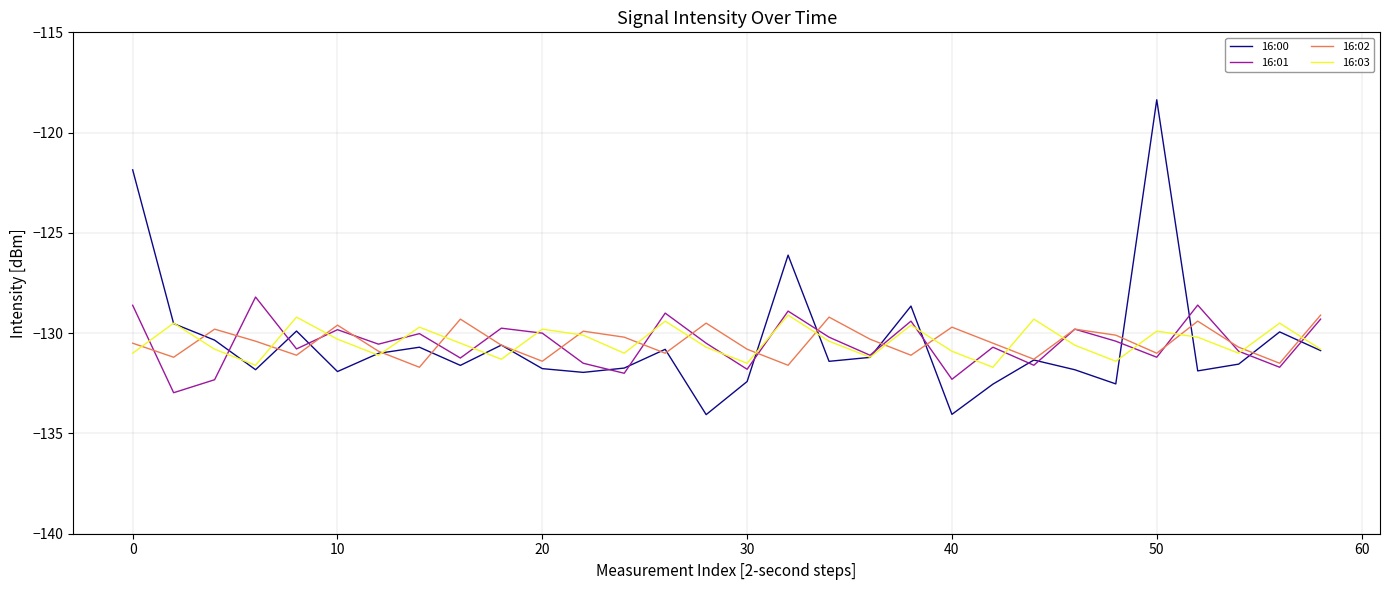

Is this an area chart (filled region under the line)?

No